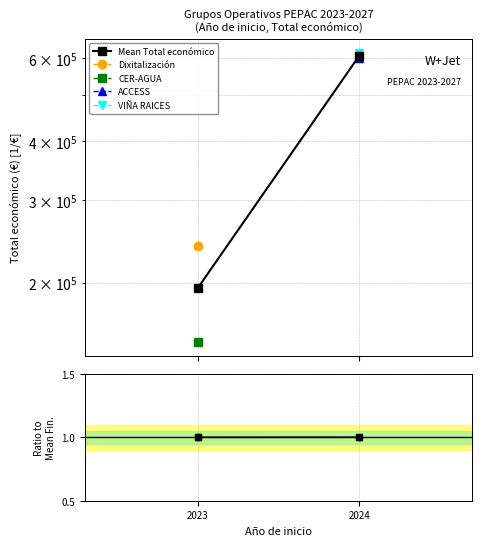

What is the greatest value displayed?

607343.0